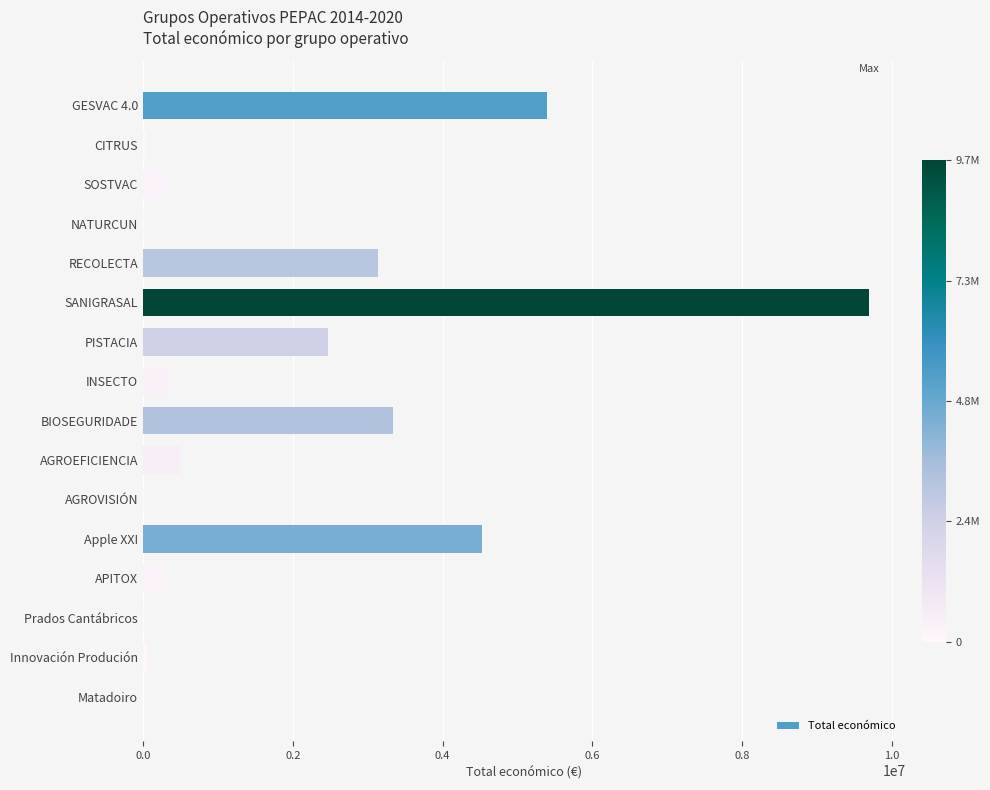

What is the maximum value shown in the chart?

9695285